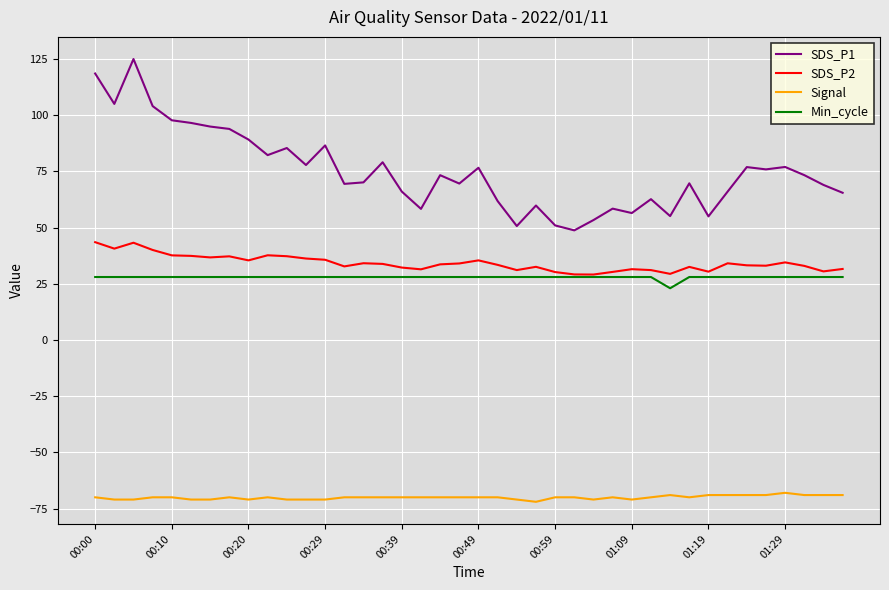

Count the number of categories in the chart.

40